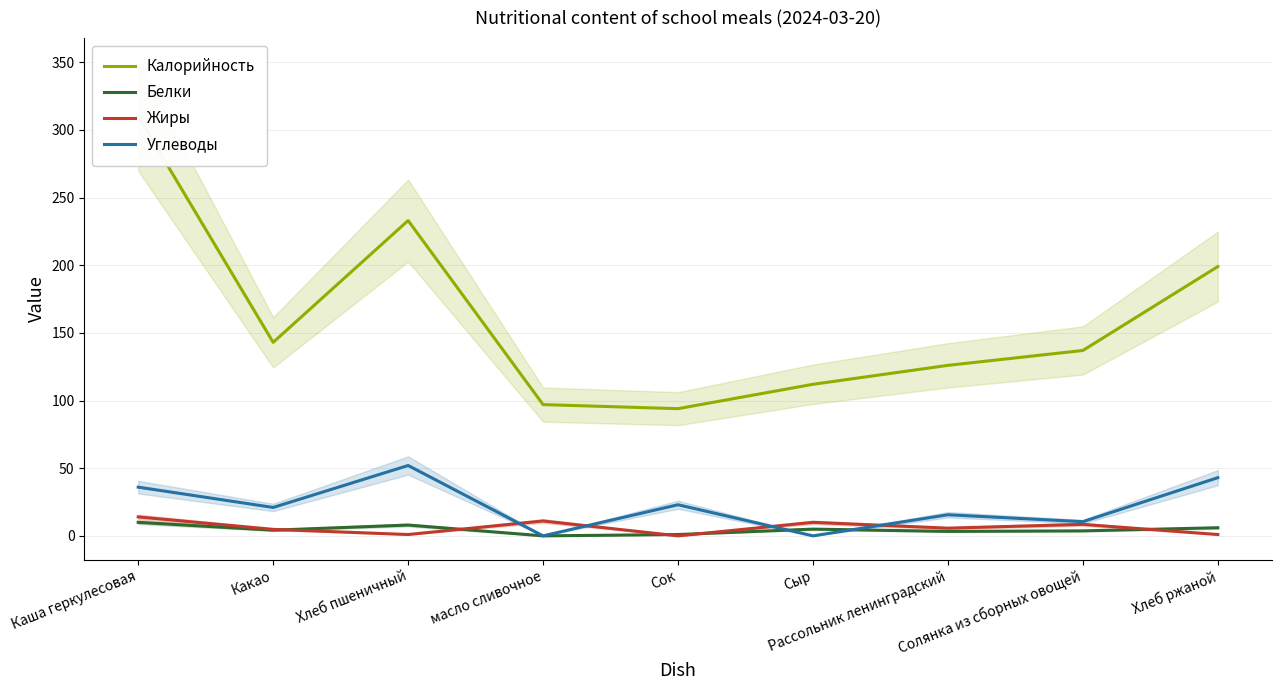

What is the difference between the maximum and second lowest values in the Углеводы series?

52.0